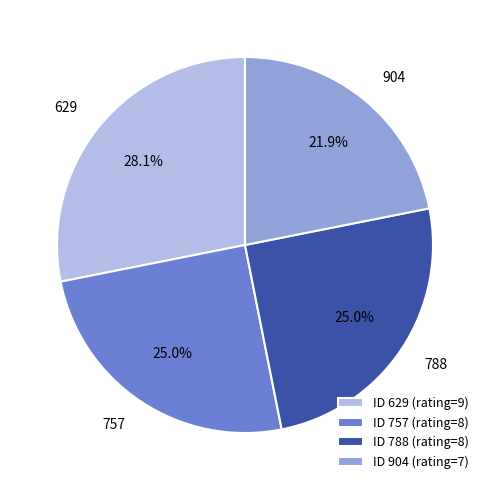

Is there any slice that represents more than half of the pie?

No